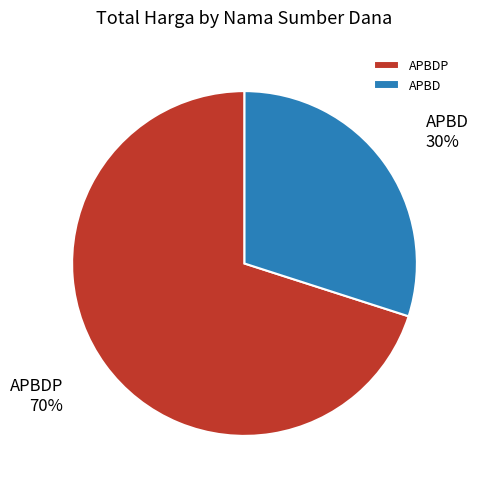

To the nearest percent, what is the difference between the largest and smallest slice percentages?

40%